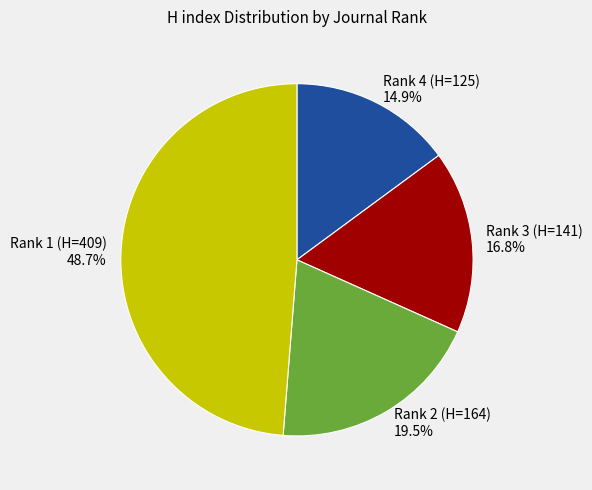

Which category has the biggest portion of the pie?

Rank 1 (H=409)